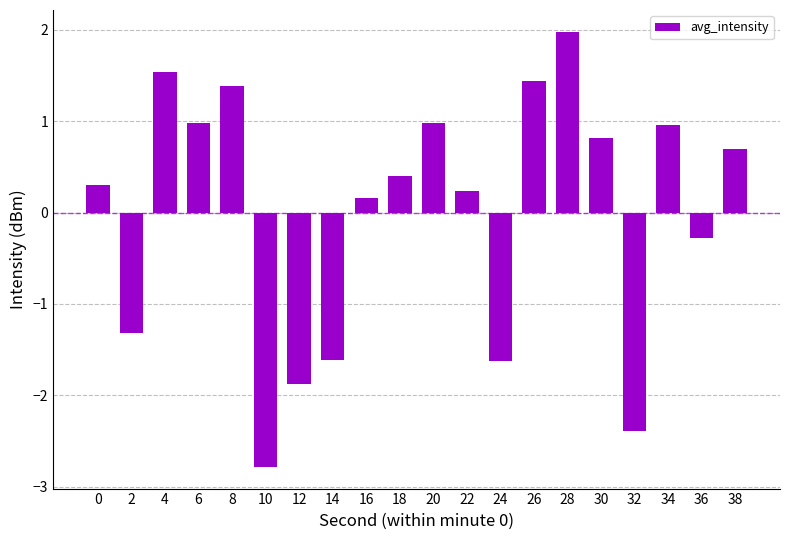

What is the change in value from 22 to 32?

-2.6